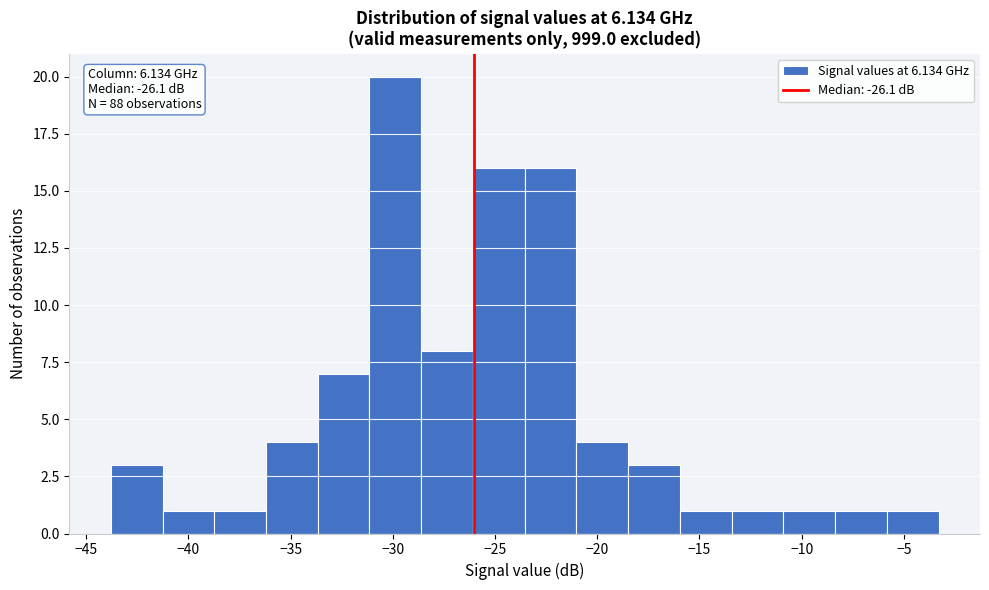

Which range on the x-axis has the tallest bar?

-31.0 to -28.5